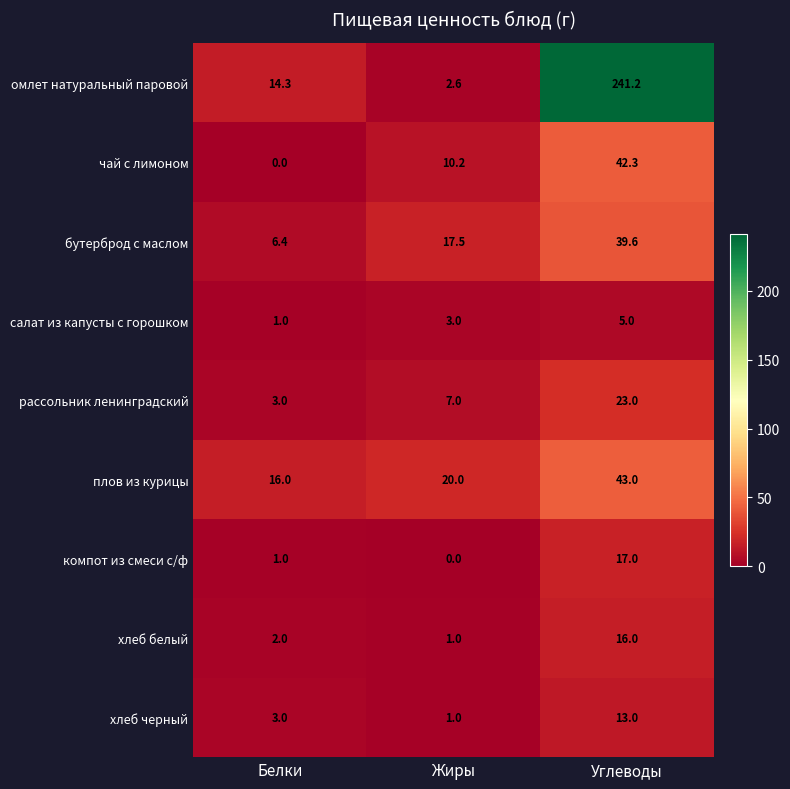

Is it true that омлет натуральный паровой equals 60.8 at Углеводы?

False